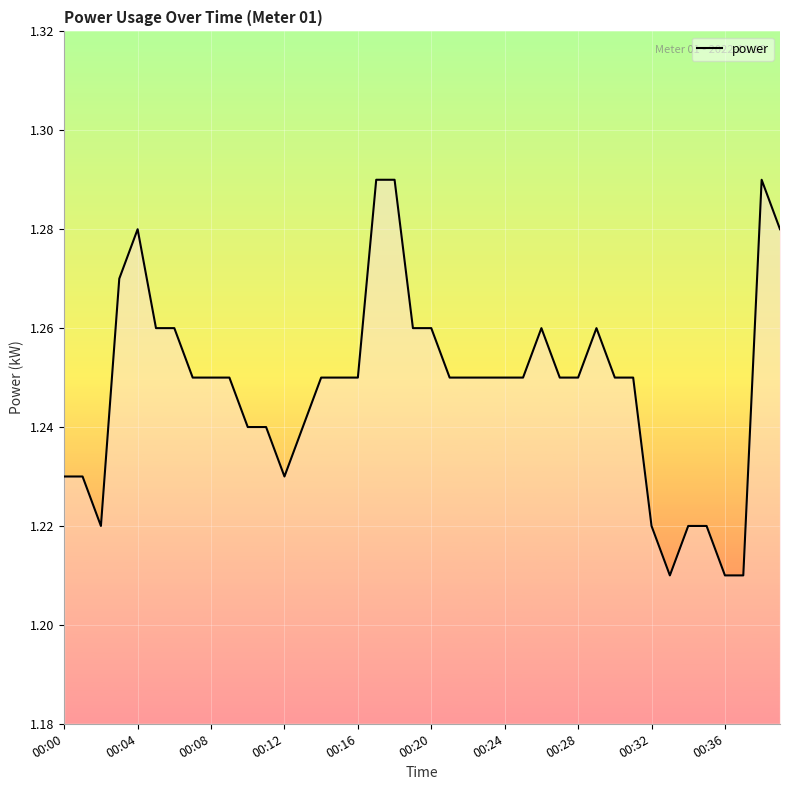

Does the chart have visible grid lines?

Yes